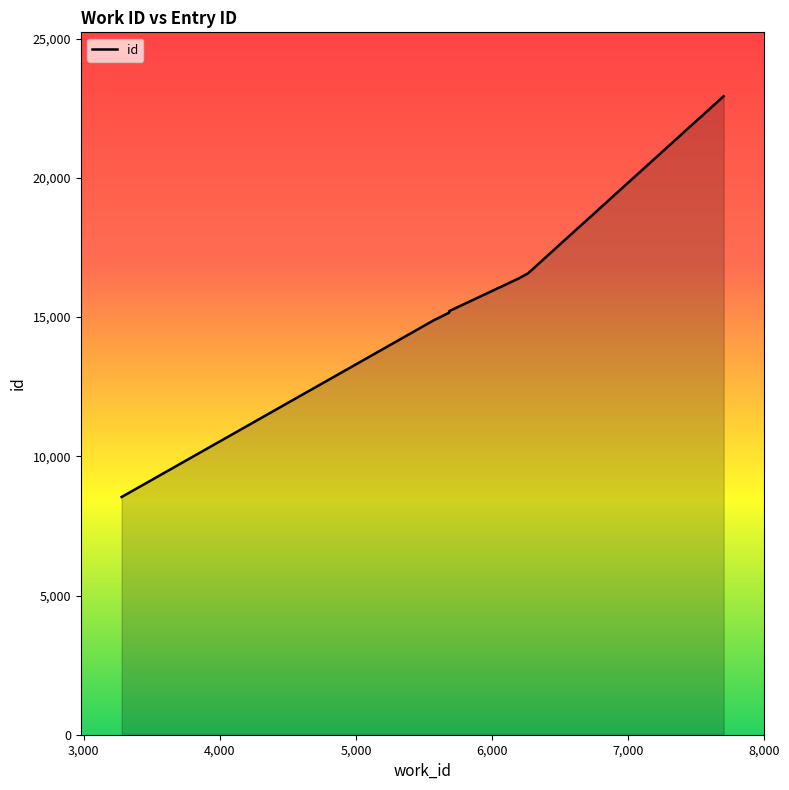

What position from the left is 6,000?

5